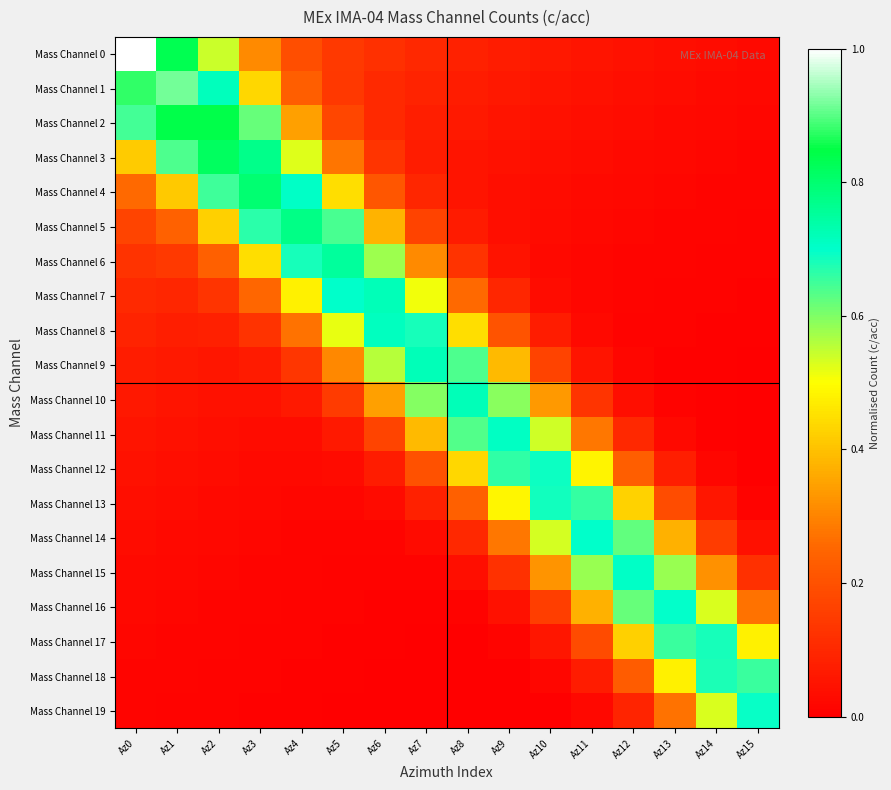

Which series has the widest spread of values?

Mass Channel 0